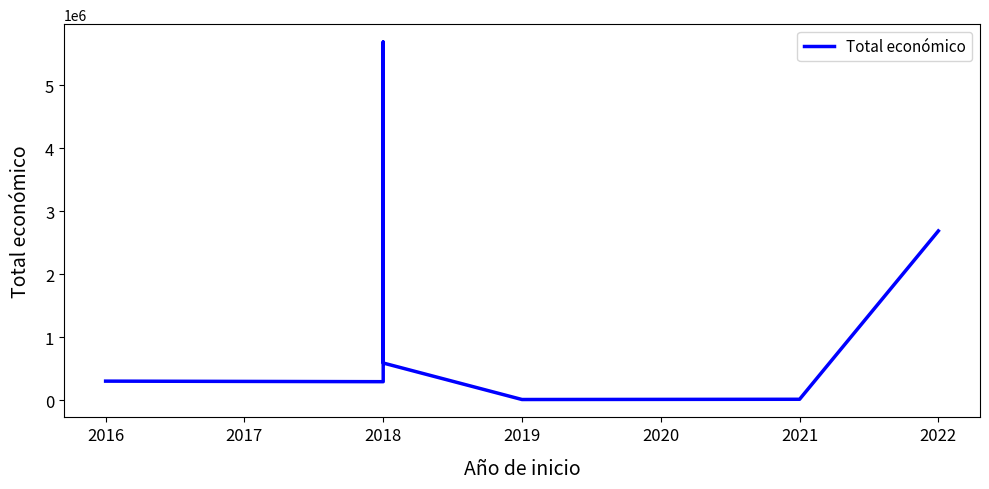

What is the difference between the second highest and second lowest values?

2673665